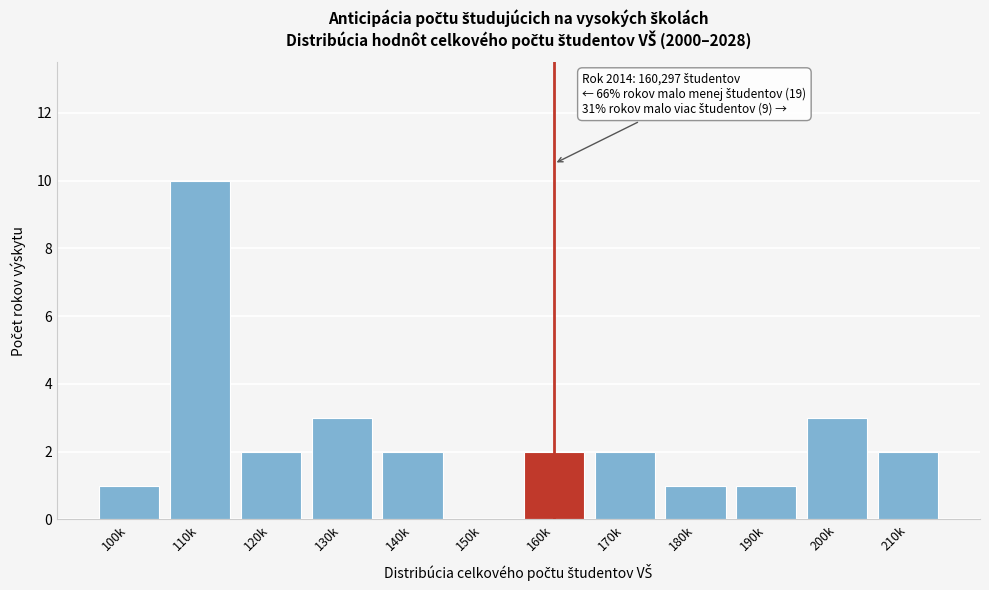

Reading left to right, transcribe all the data shown in this chart.

100k=1	110k=10	120k=2	130k=3	140k=2	150k=0	160k=2	170k=2	180k=1	190k=1	200k=3	210k=2